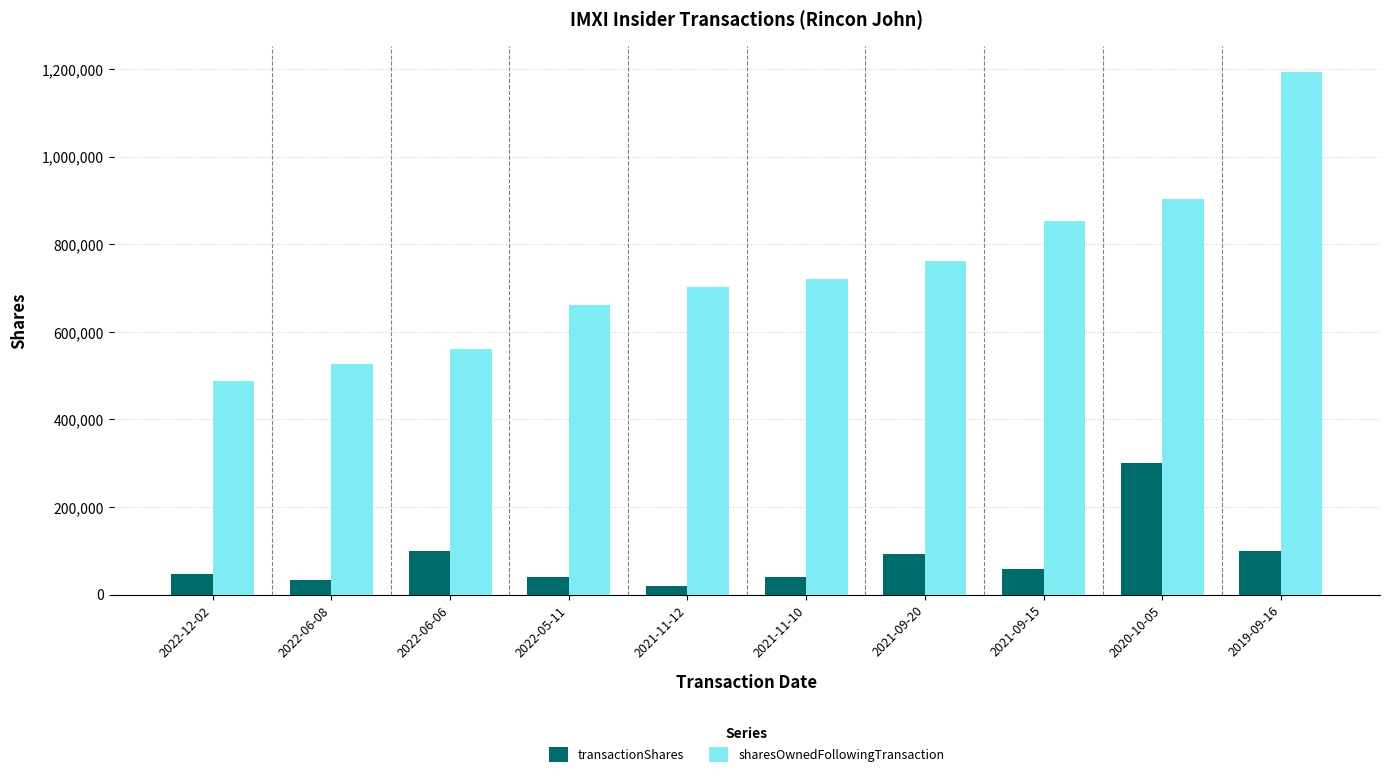

Between 2021-09-20 and 2019-09-16, which series saw the biggest shift?

sharesOwnedFollowingTransaction